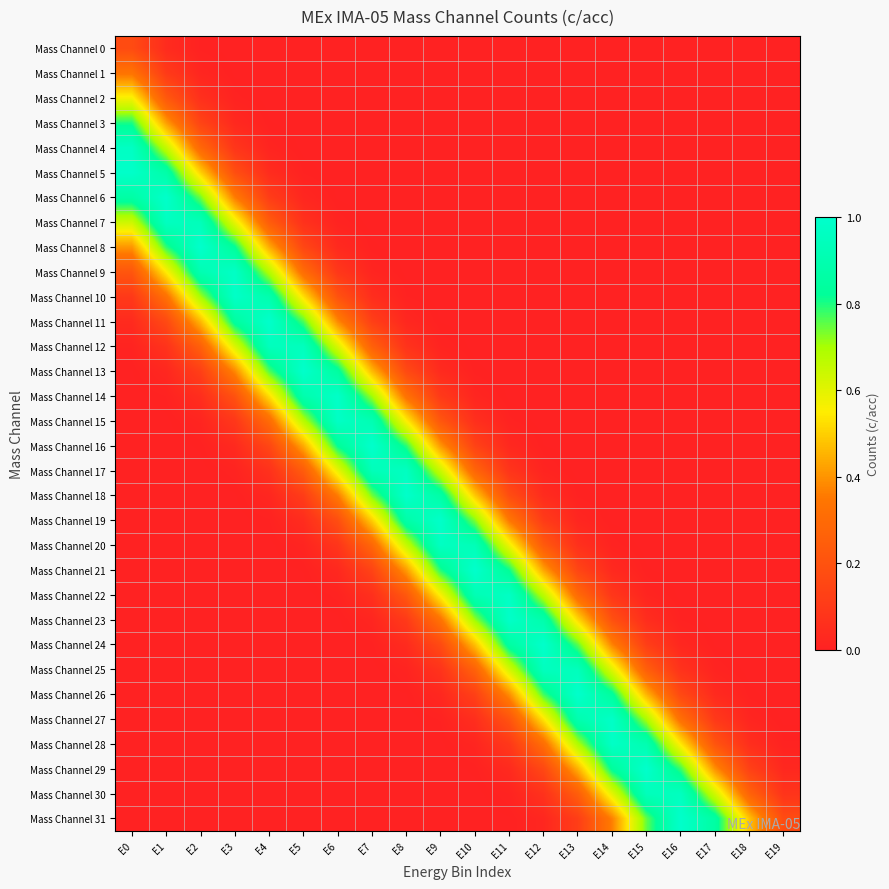

How many series are shown in this chart?

32